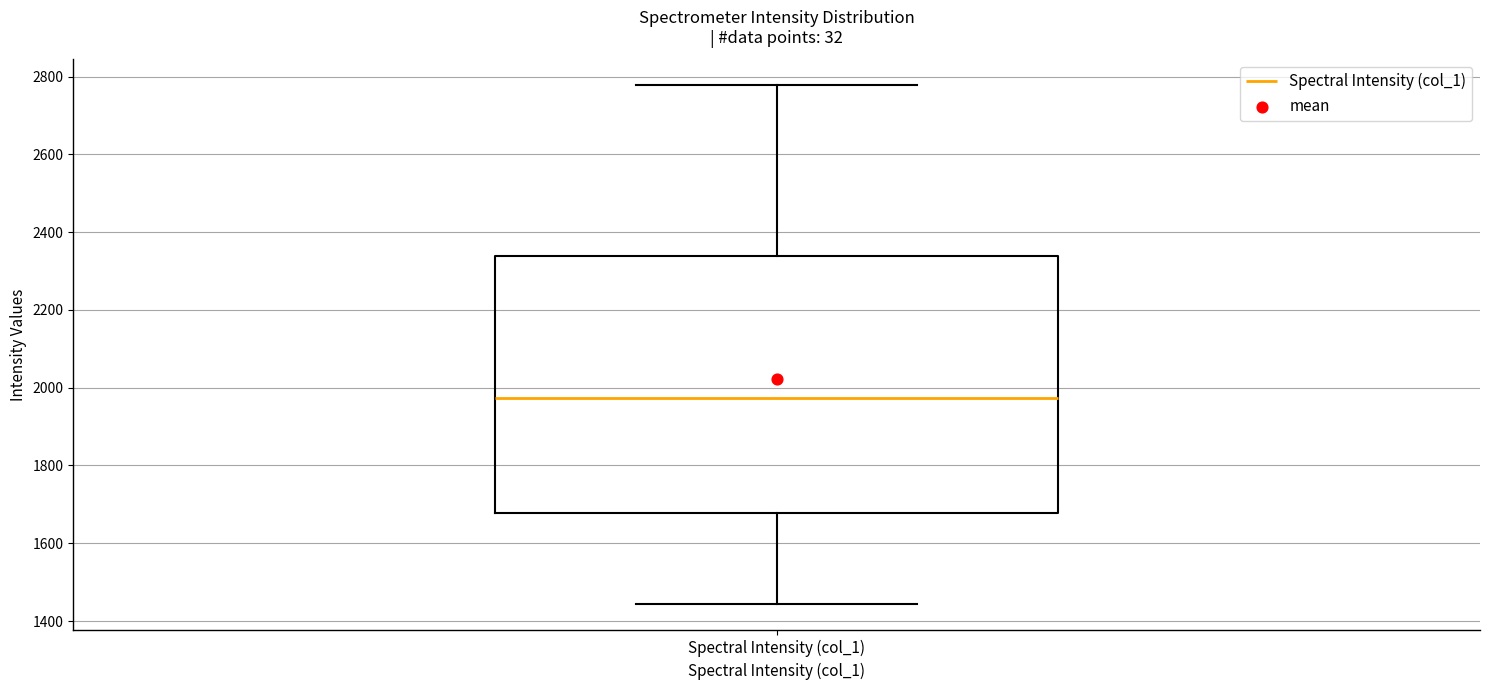

Where is the lower edge of the box for Spectral Intensity (col_1) on the y-axis? The values are not printed on the chart, so give them approximately, as read against the axis.

1680